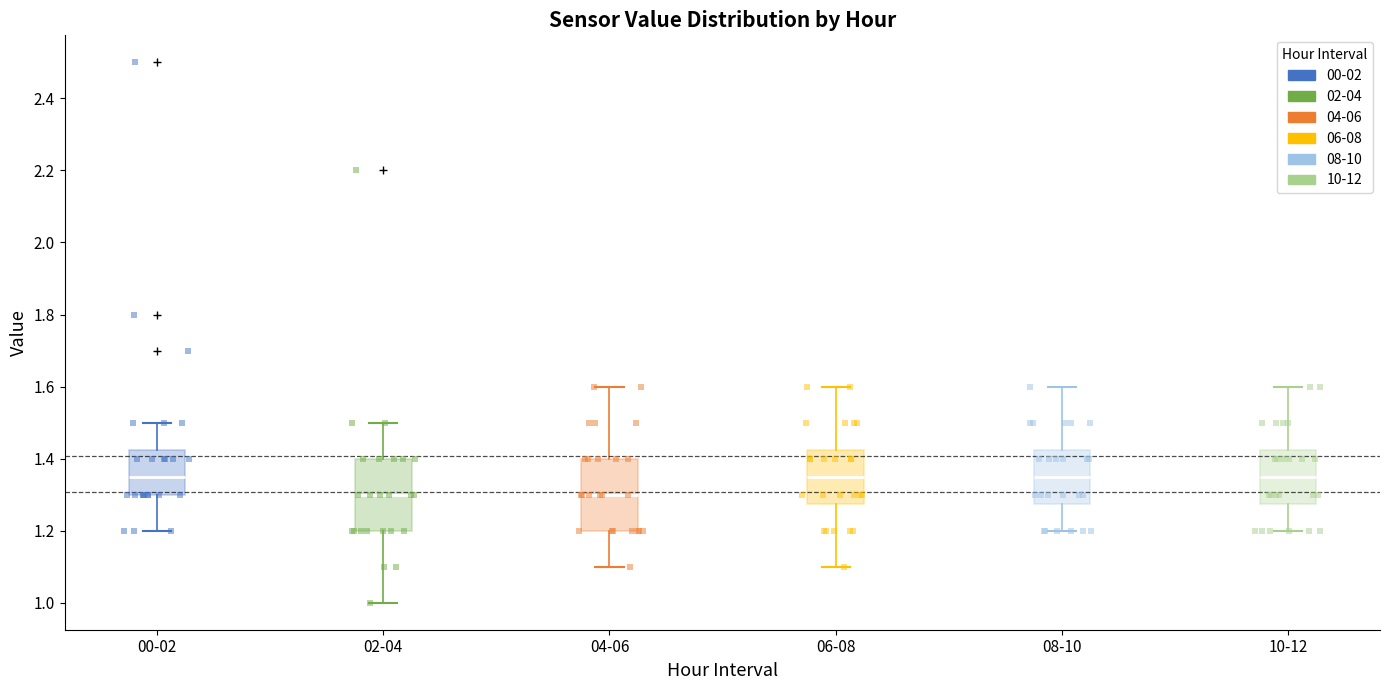

Reading left to right, transcribe this box plot: for each box, give where its median line is, the range the box spans, and where its two whiskers end, as read against the y-axis. The values are not printed on the chart, so give them approximately, as read against the axis.

00-02: median 1.36, box 1.30 to 1.42, whiskers 1.20 to 1.50
02-04: median 1.30, box 1.20 to 1.40, whiskers 1.00 to 1.50
04-06: median 1.30, box 1.20 to 1.40, whiskers 1.10 to 1.60
06-08: median 1.36, box 1.28 to 1.42, whiskers 1.10 to 1.60
08-10: median 1.36, box 1.28 to 1.42, whiskers 1.20 to 1.60
10-12: median 1.36, box 1.28 to 1.42, whiskers 1.20 to 1.60